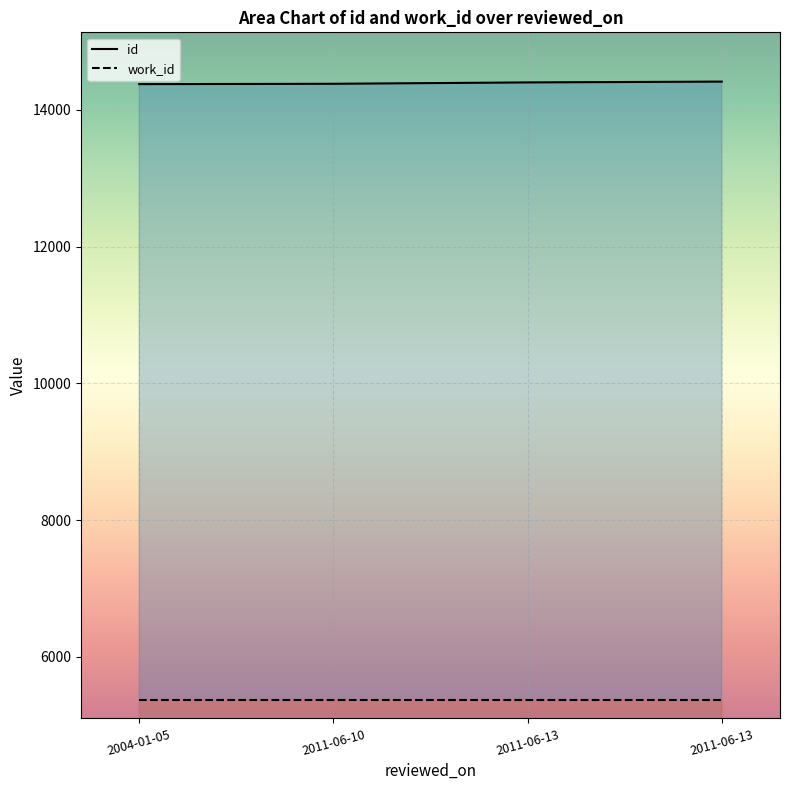

Reading left to right, list all the values displayed in this chart.

2004-01-05=14376	2011-06-10=14381	2011-06-13=14401	2011-06-13=14413